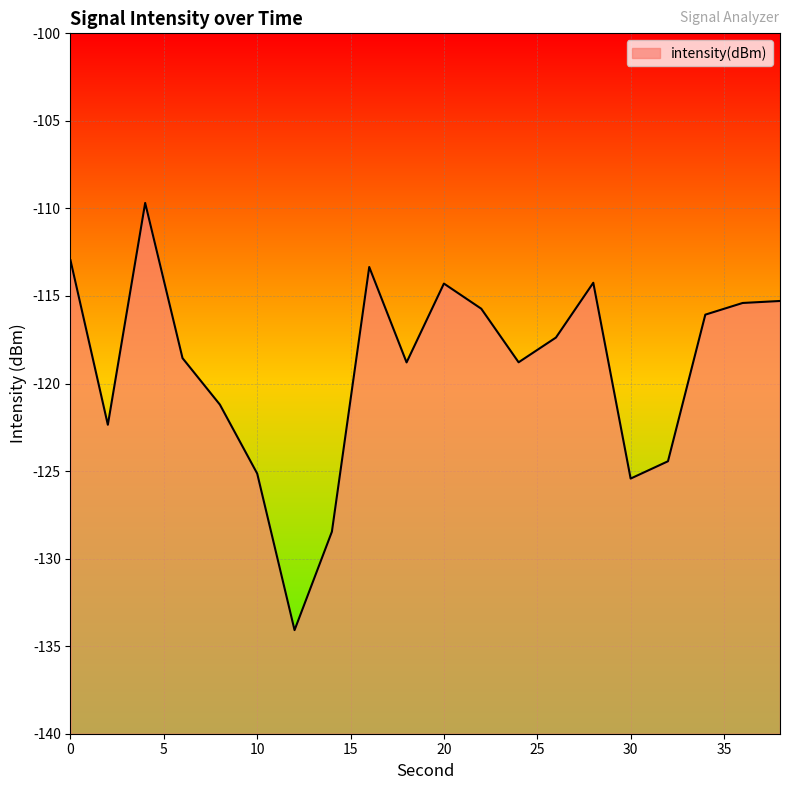

Reading left to right, transcribe all the data shown in this chart.

0=-113.0	2=-122.4	4=-109.7	6=-118.5	8=-121.2	10=-125.1	12=-134.1	14=-128.5	16=-113.3	18=-118.8	20=-114.3	22=-115.7	24=-118.8	26=-117.4	28=-114.2	30=-125.4	32=-124.4	34=-116.1	36=-115.4	38=-115.3